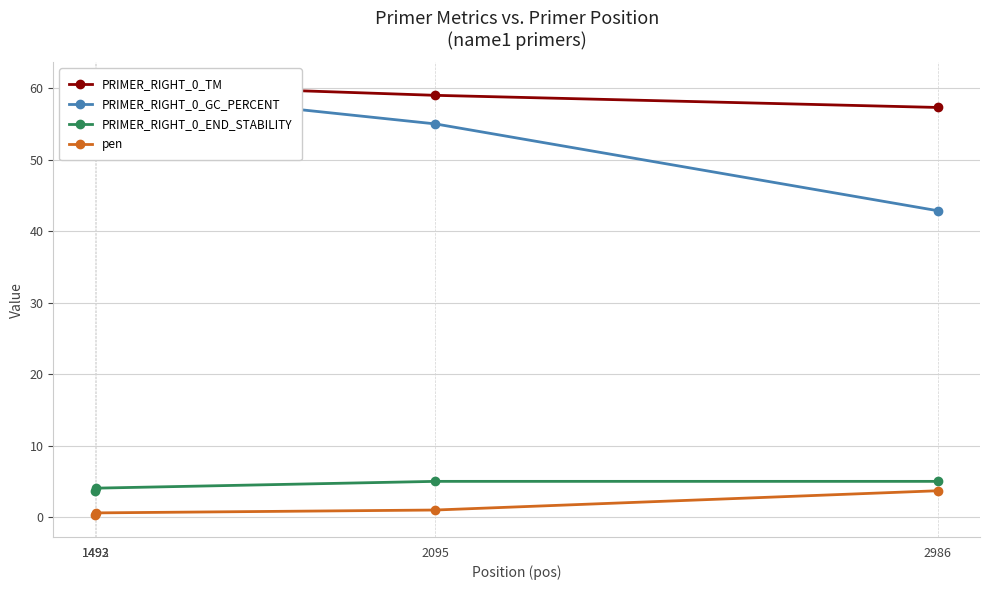

At 1493, list the series in order from largest to smallest.

PRIMER_RIGHT_0_TM, PRIMER_RIGHT_0_GC_PERCENT, PRIMER_RIGHT_0_END_STABILITY, pen